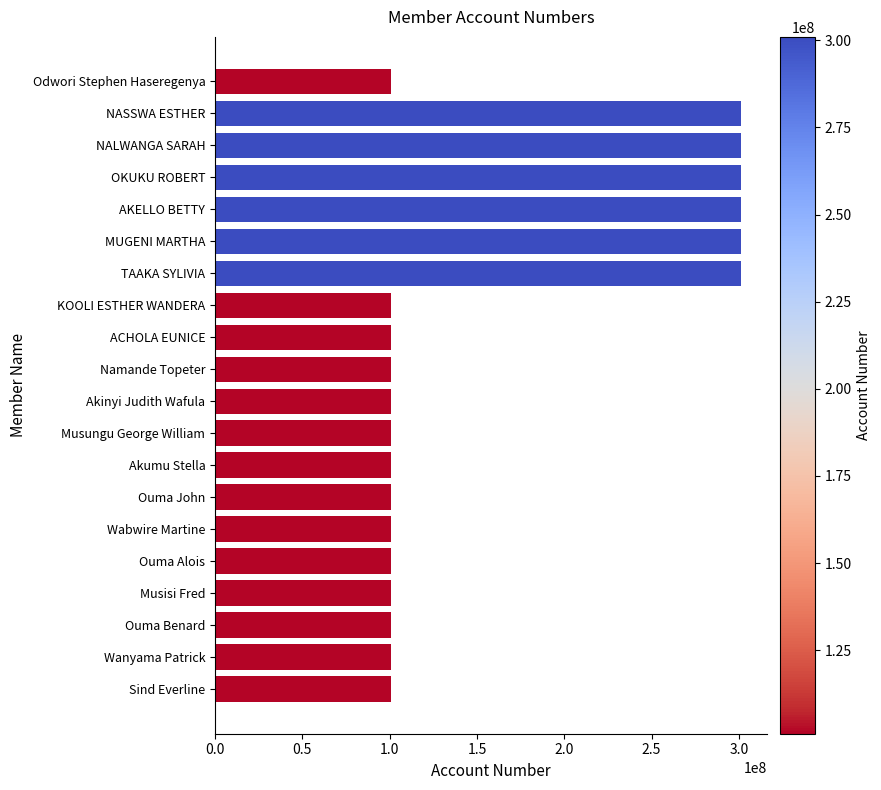

Approximately how many times larger is the value at Odwori Stephen Haseregenya compared to Ouma John?

1.0